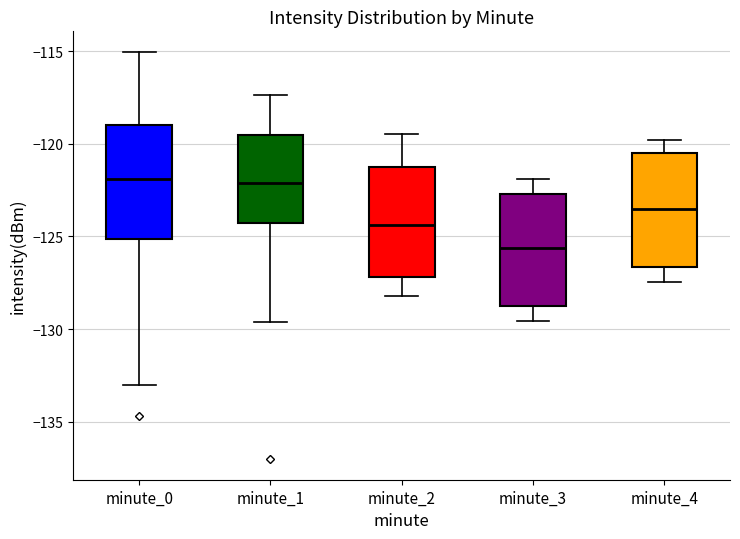

Reading left to right, transcribe this box plot: for each box, give where its median line is, the range the box spans, and where its two whiskers end, as read against the y-axis. The values are not printed on the chart, so give them approximately, as read against the axis.

minute_0: median -122.0, box -125.0 to -119.0, whiskers -133.0 to -115.0
minute_1: median -122.0, box -124.5 to -119.5, whiskers -129.5 to -117.5
minute_2: median -124.5, box -127.0 to -121.5, whiskers -128.0 to -119.5
minute_3: median -125.5, box -129.0 to -122.5, whiskers -129.5 to -122.0
minute_4: median -123.5, box -126.5 to -120.5, whiskers -127.5 to -120.0